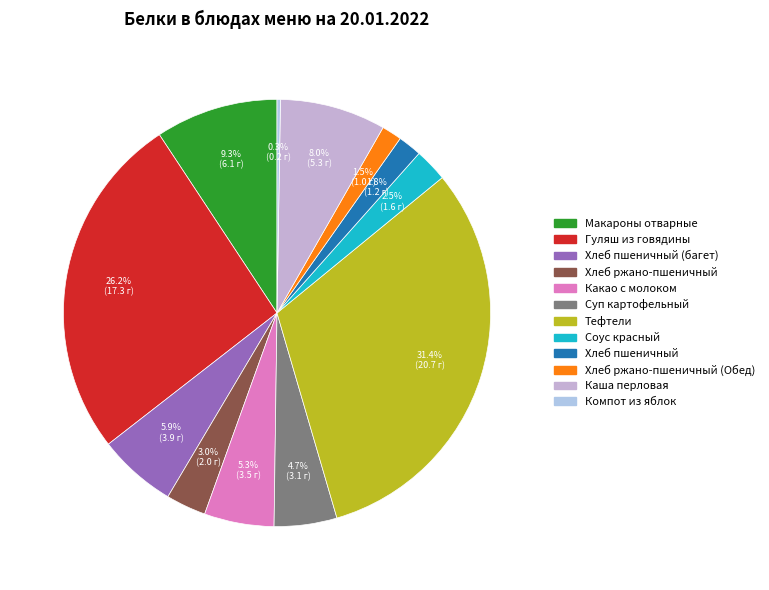

How many segments does this pie chart have?

12